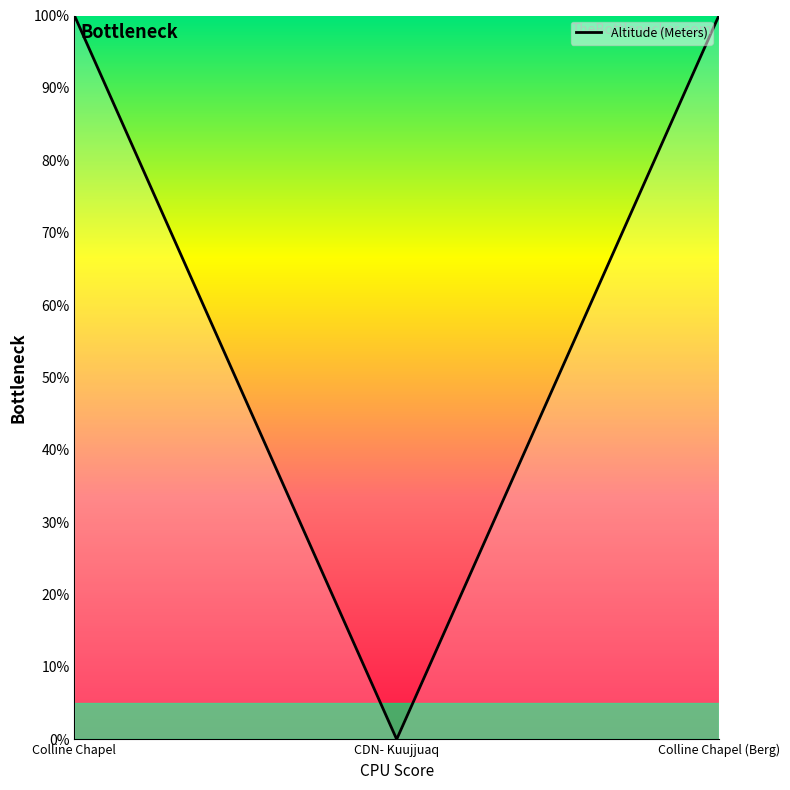

What is the average value?

67